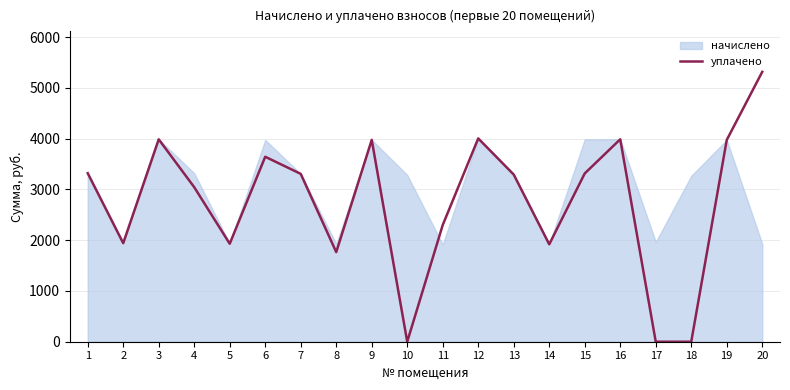

Does the chart display data point markers on the line(s)?

No